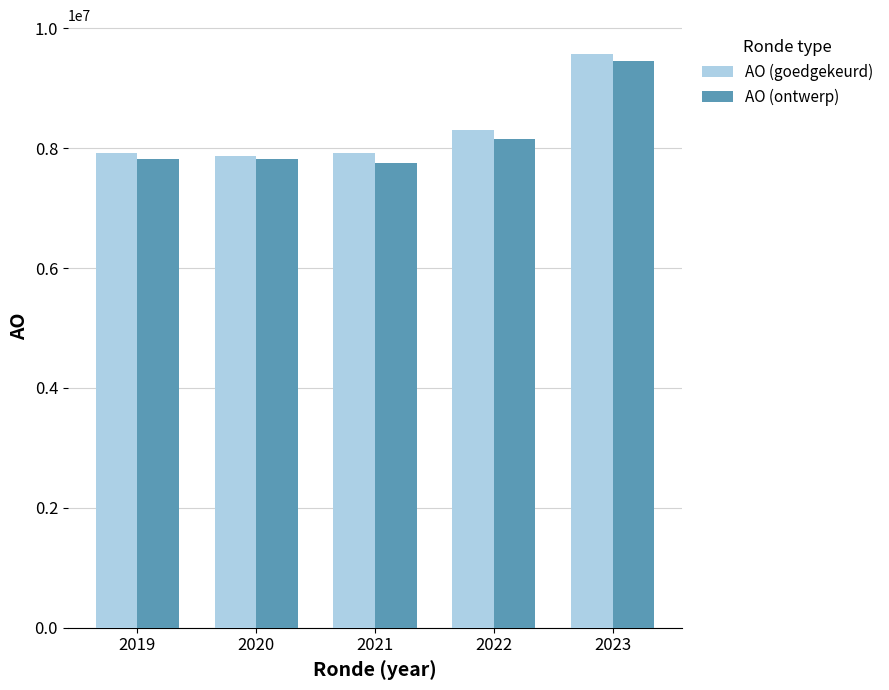

Are the bars grouped side by side (vs. stacked)?

Yes